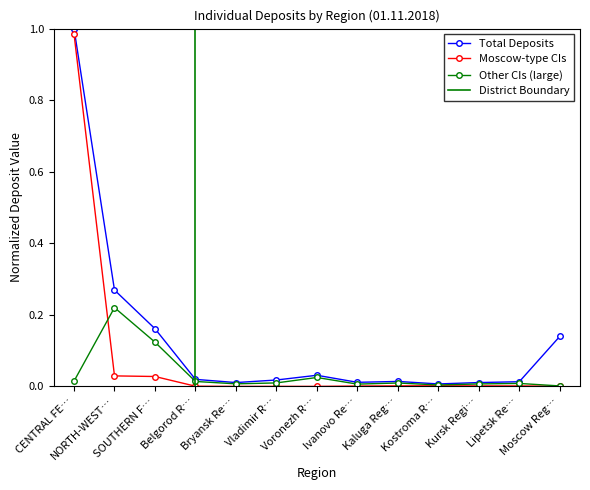

Where is the first local minimum for Other CIs (large)?

Bryansk Re…